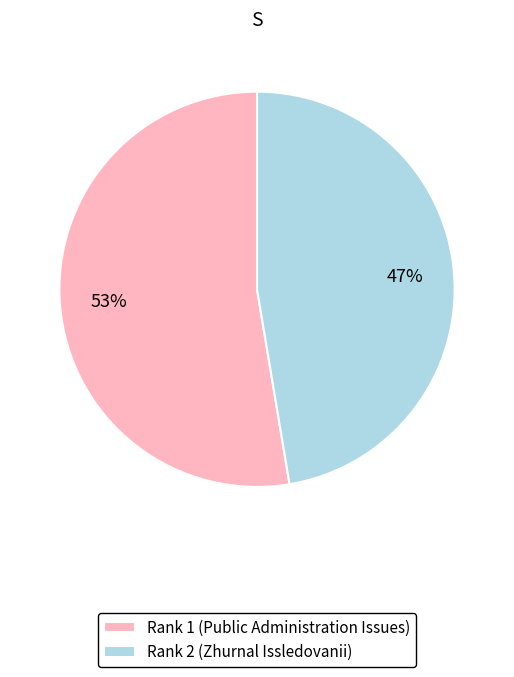

Which slice represents more than half of the pie?

Rank 1 (Public Administration Issues)